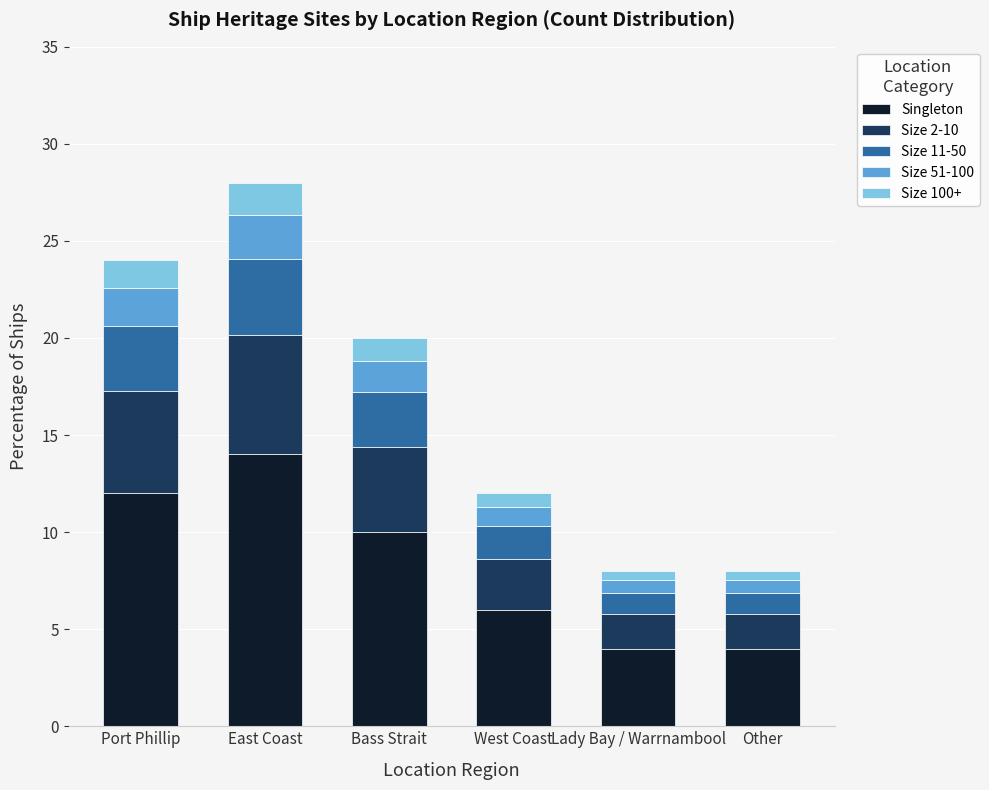

Where is Singleton nearest to the value 9?

Bass Strait